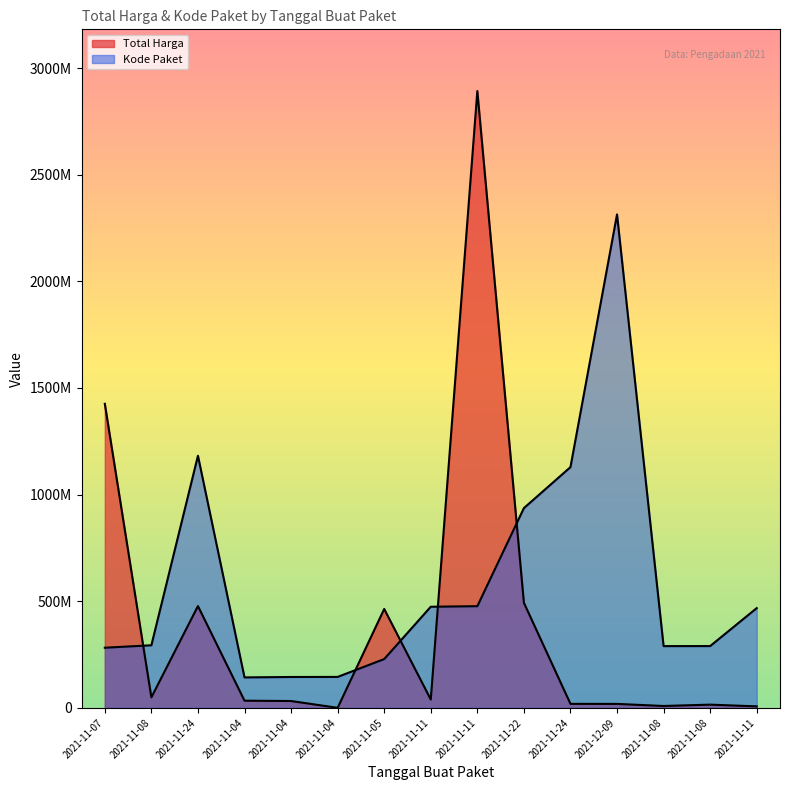

Which series has the largest total across all categories?

Kode Paket